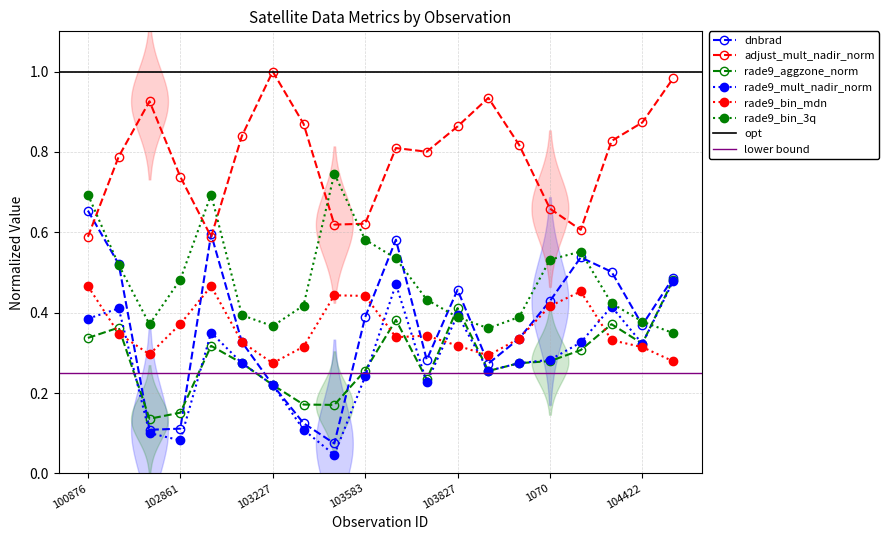

At how many categories does at least one series exceed 0?

20